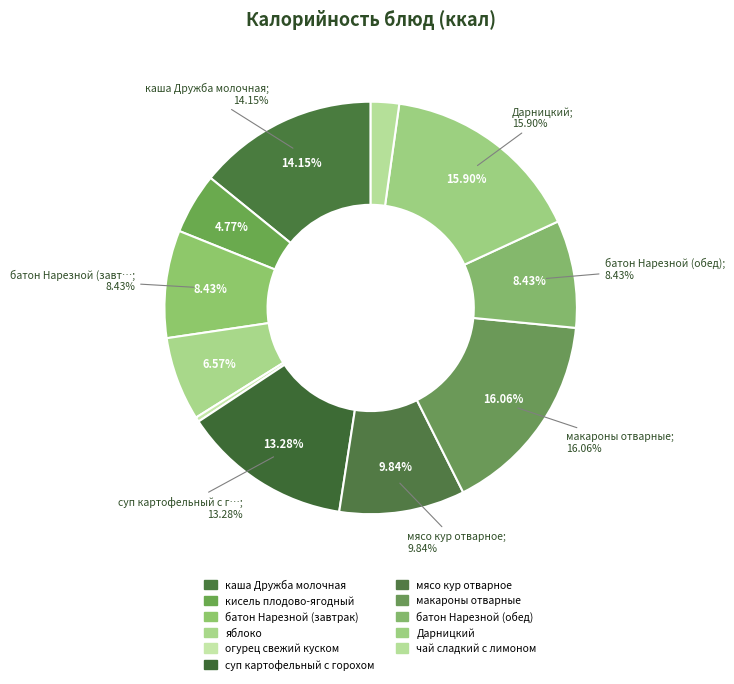

What portion of the pie excludes кисель плодово-ягодный?

95.2%